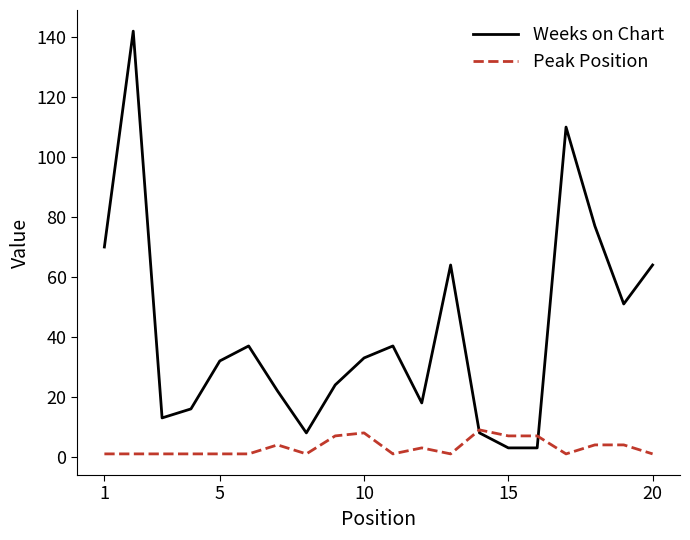

Reading left to right, list all the values displayed in this chart.

Weeks on Chart: 70	142	13	16	32	37	22	8	24	33	37	18	64	8	3	3	110	77	51	64
Peak Position: 1	1	1	1	1	1	4	1	7	8	1	3	1	9	7	7	1	4	4	1